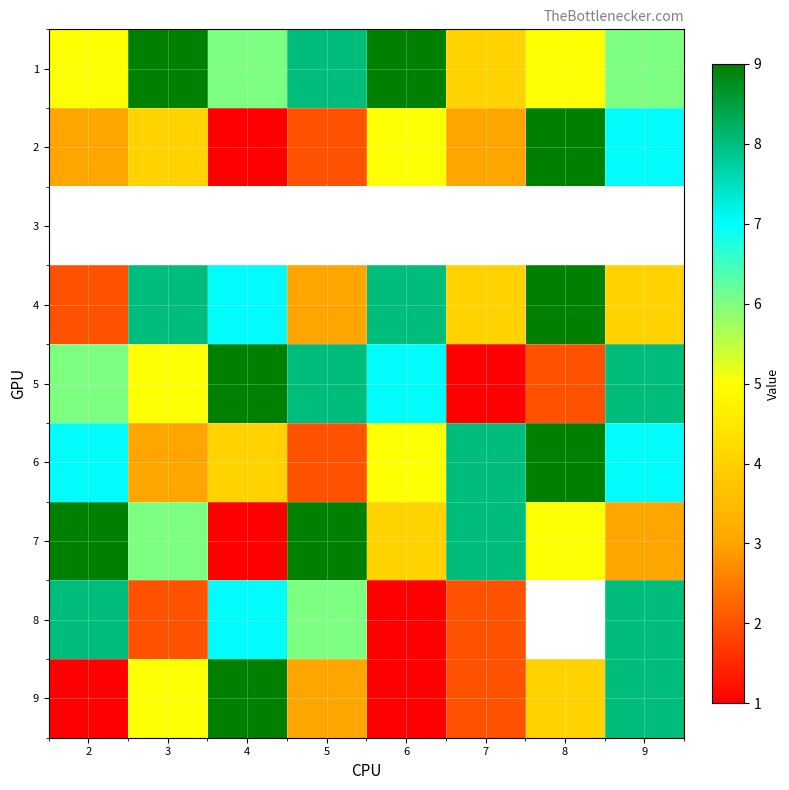

What is the minimum value for 5?

1.0